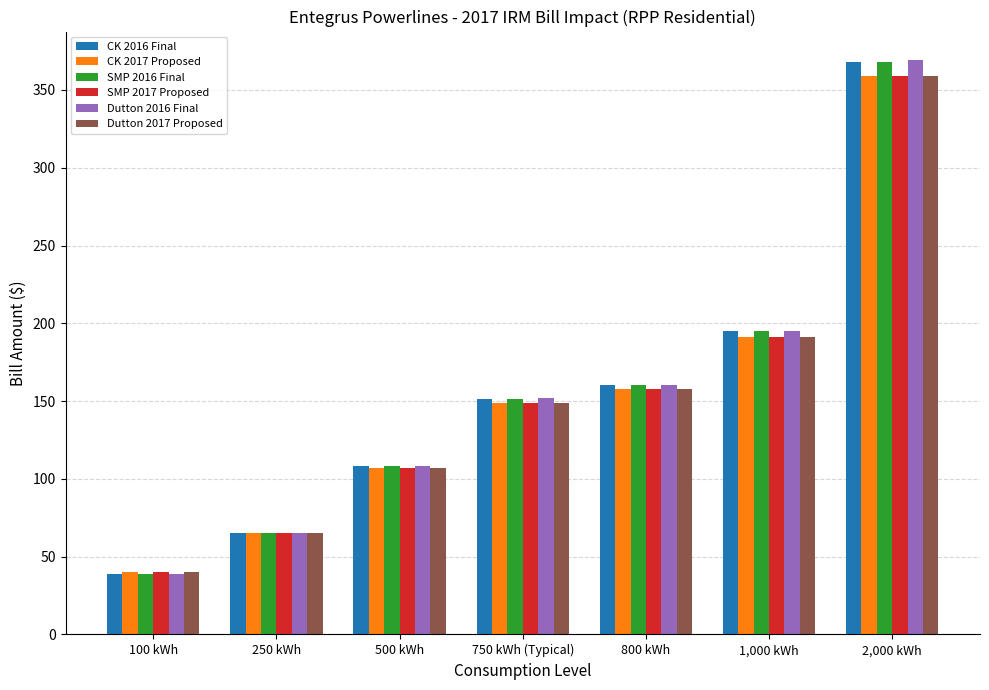

What is the spread (max minus min) of values at 500 kWh?

1.3